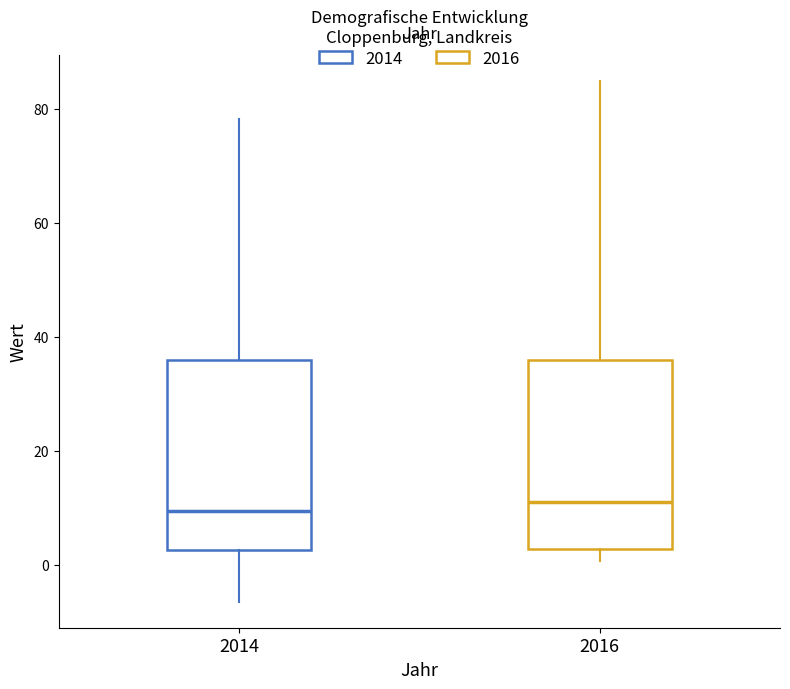

Reading left to right, transcribe this box plot: for each box, give where its median line is, the range the box spans, and where its two whiskers end, as read against the y-axis. The values are not printed on the chart, so give them approximately, as read against the axis.

2014: median 10, box 2 to 36, whiskers -6 to 78
2016: median 12, box 2 to 36, whiskers 0 to 84